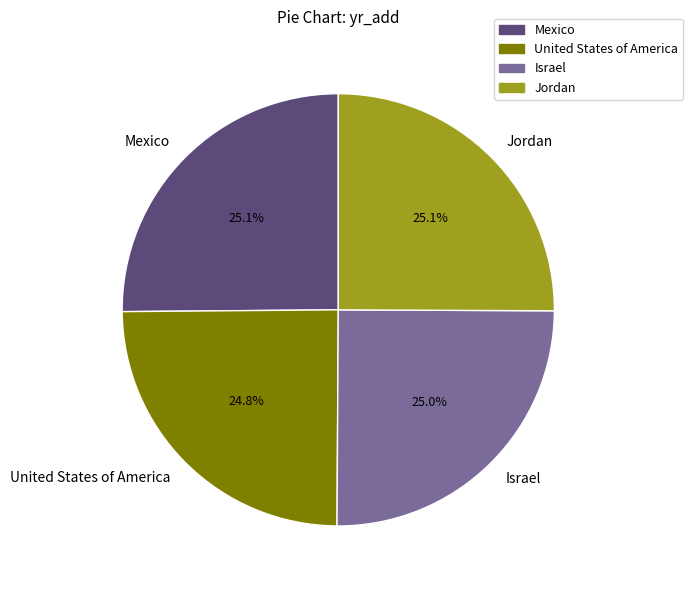

What percentage is NOT represented by Israel?

75.0%